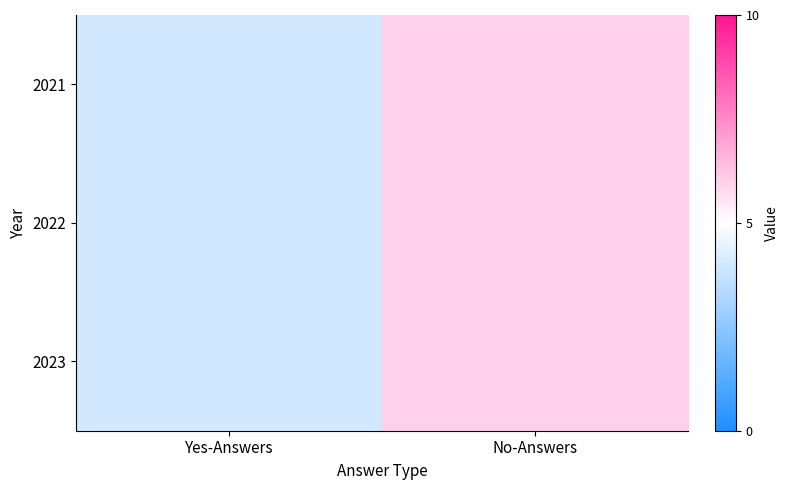

Rank the series by their maximum value, from highest to lowest.

2021, 2022, 2023